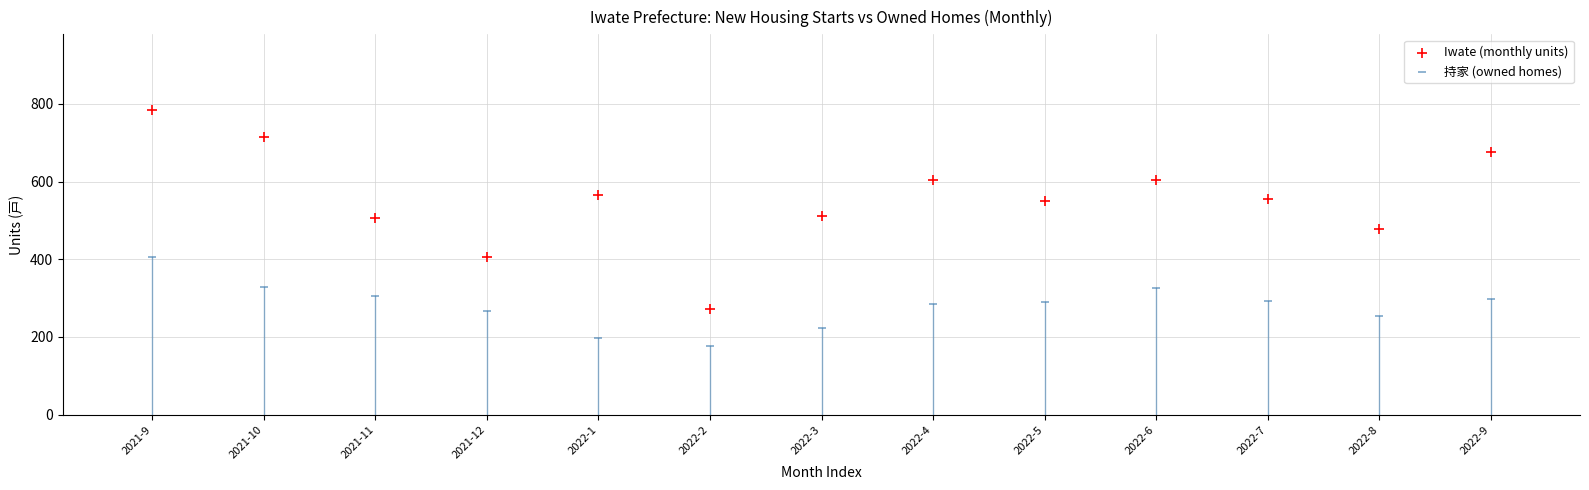

Which series has the largest Y range (max minus min)?

Iwate (monthly units)